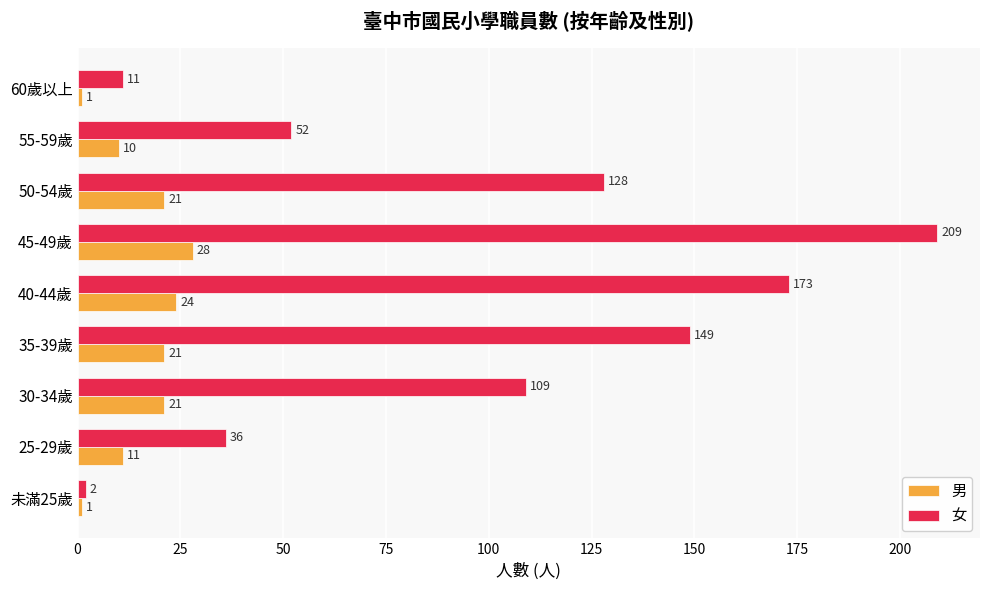

Rank the series by their maximum value, from lowest to highest.

男, 女